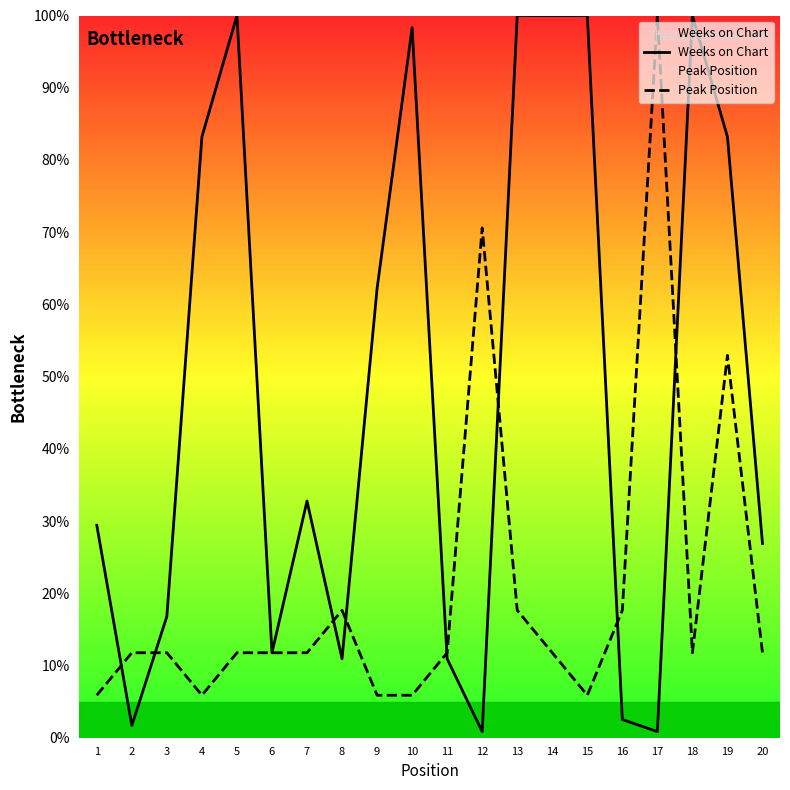

What is the sum of the Weeks on Chart values at 14 and 3?

116.8